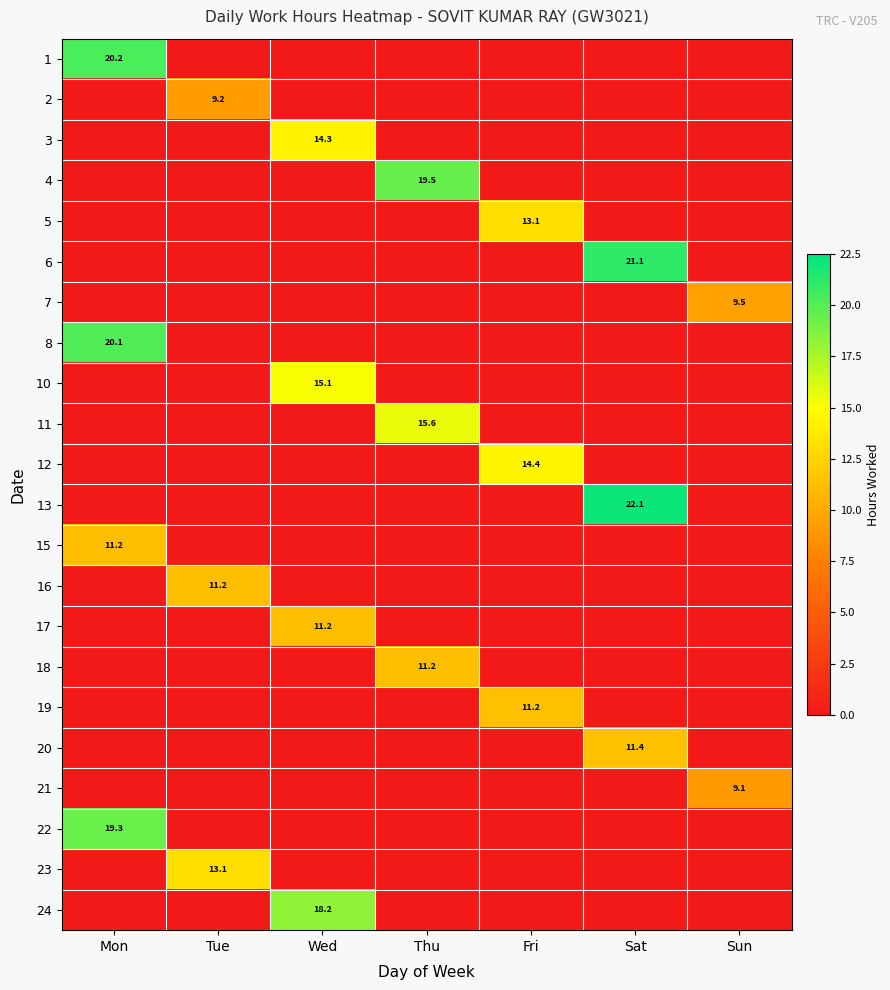

The 24 series shows 8.3 at Wed. True or false?

False